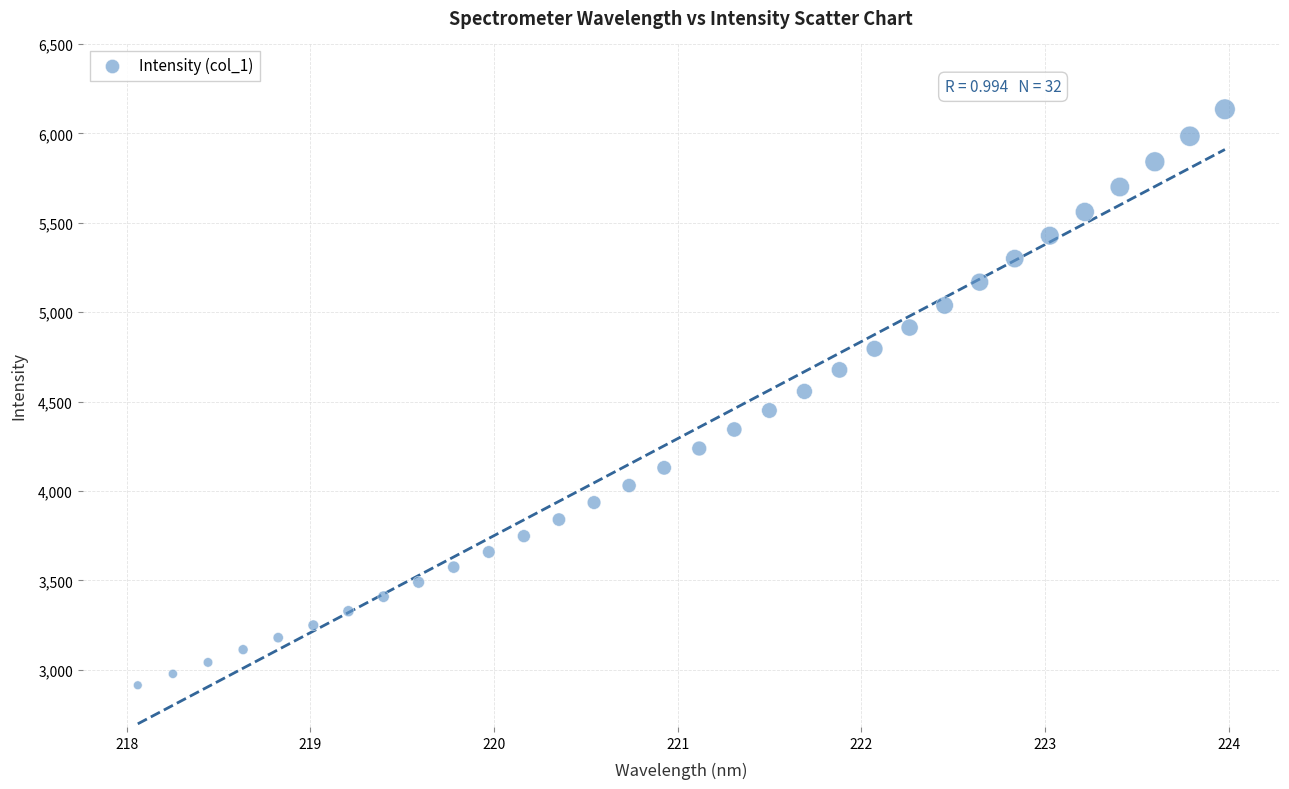

What is the range of X values (max minus min)?

5.9